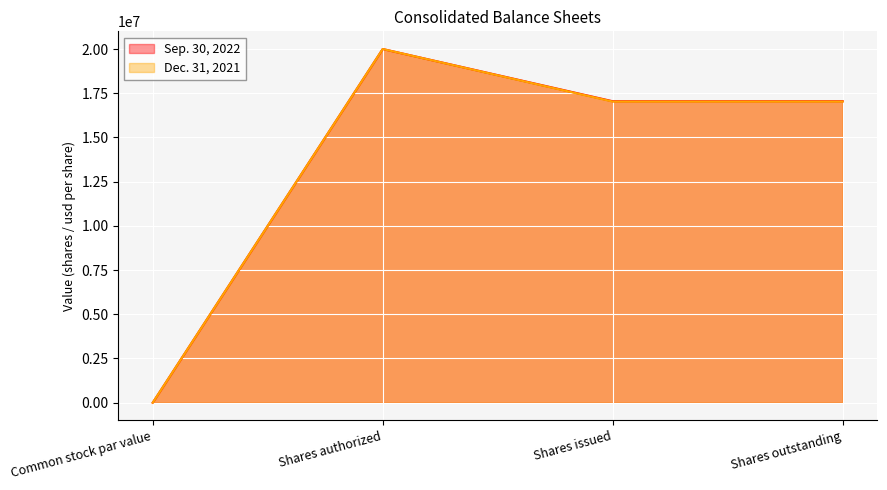

How many lines are shown in the chart?

2